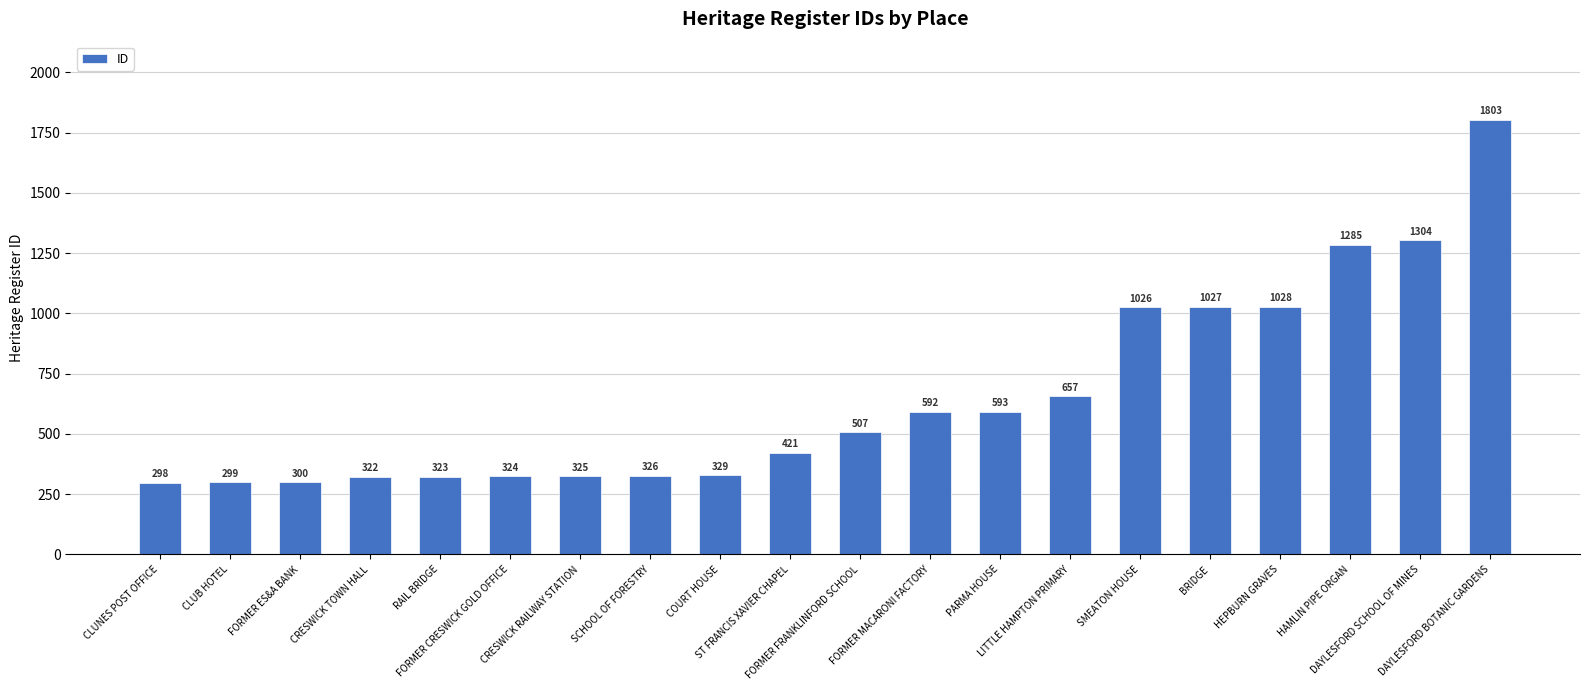

What is the minimum value shown in the chart?

298